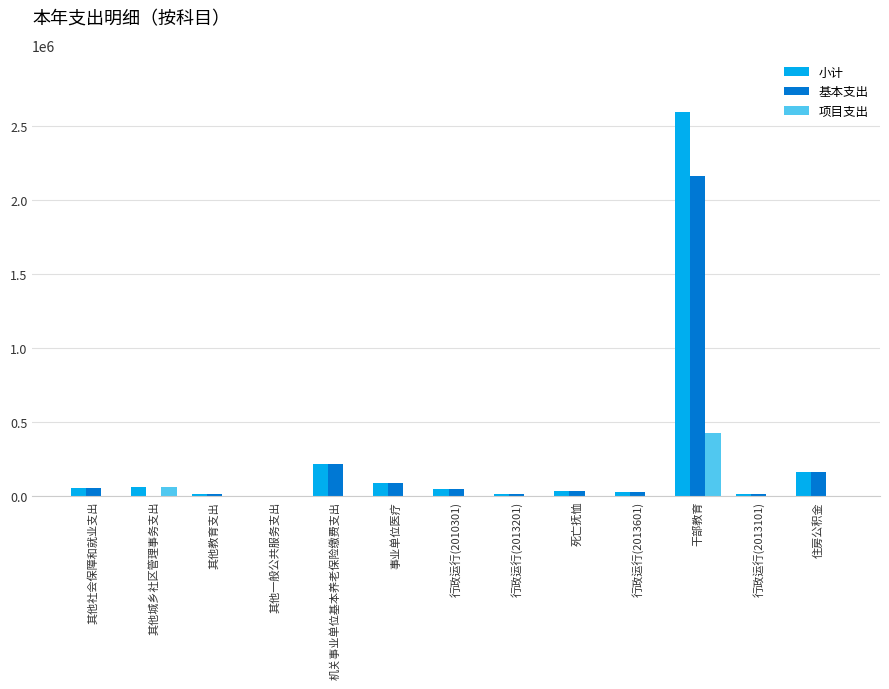

What is the highest value of the 项目支出 series?

427191.3